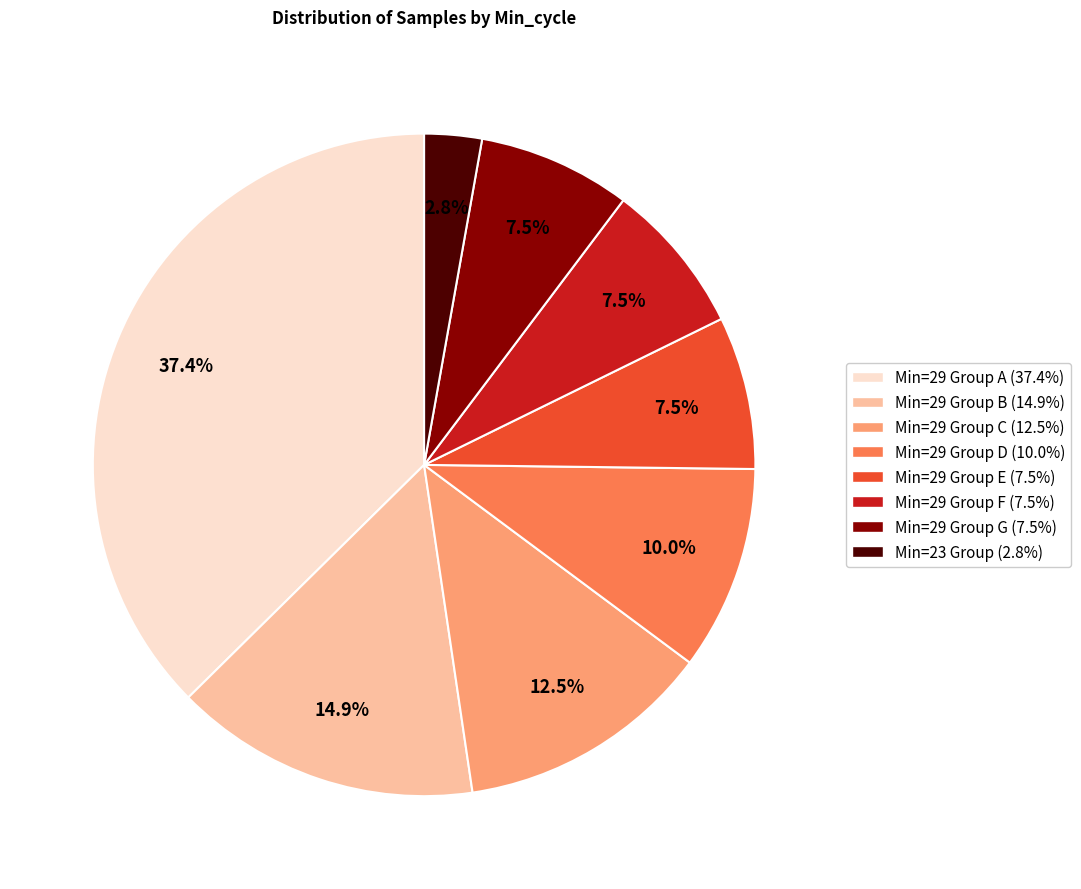

Do Min=29 Group E (7.5%) and Min=23 Group (2.8%) together represent more than half of the pie?

No